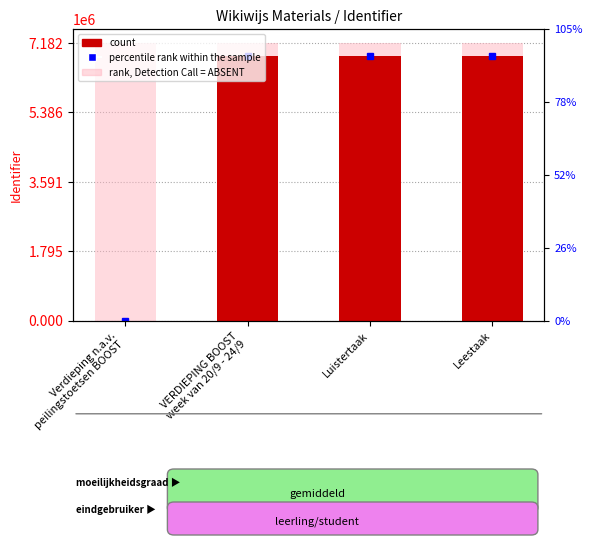

What is the total value across all series at Luistertaak?

14020376.8